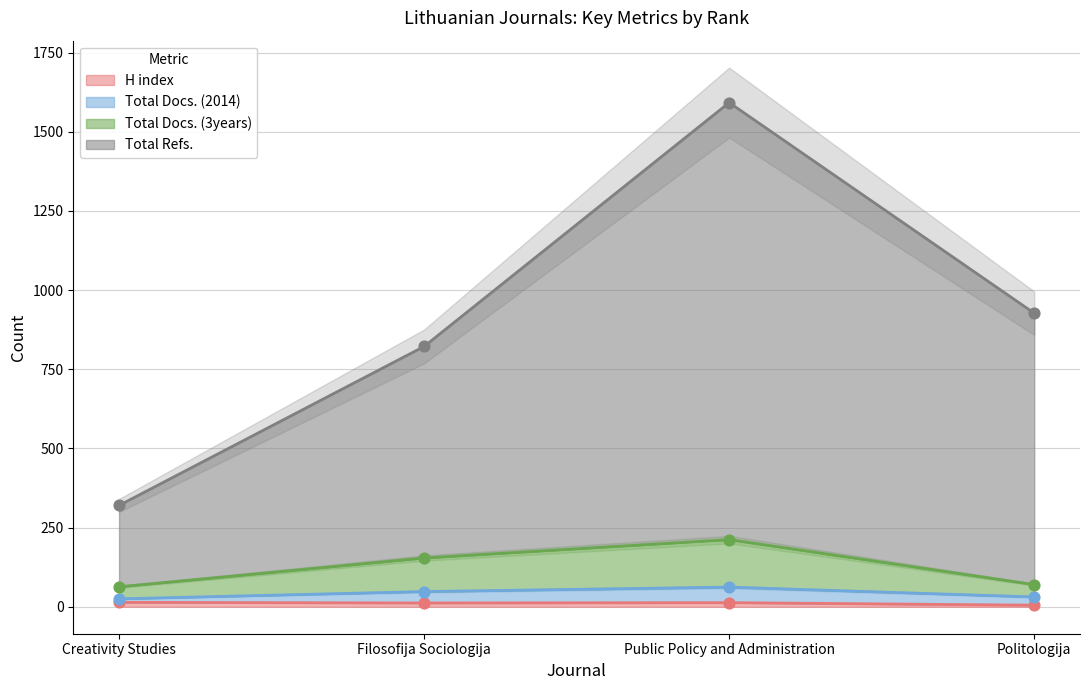

Which series has the largest total across all categories?

Total Refs.